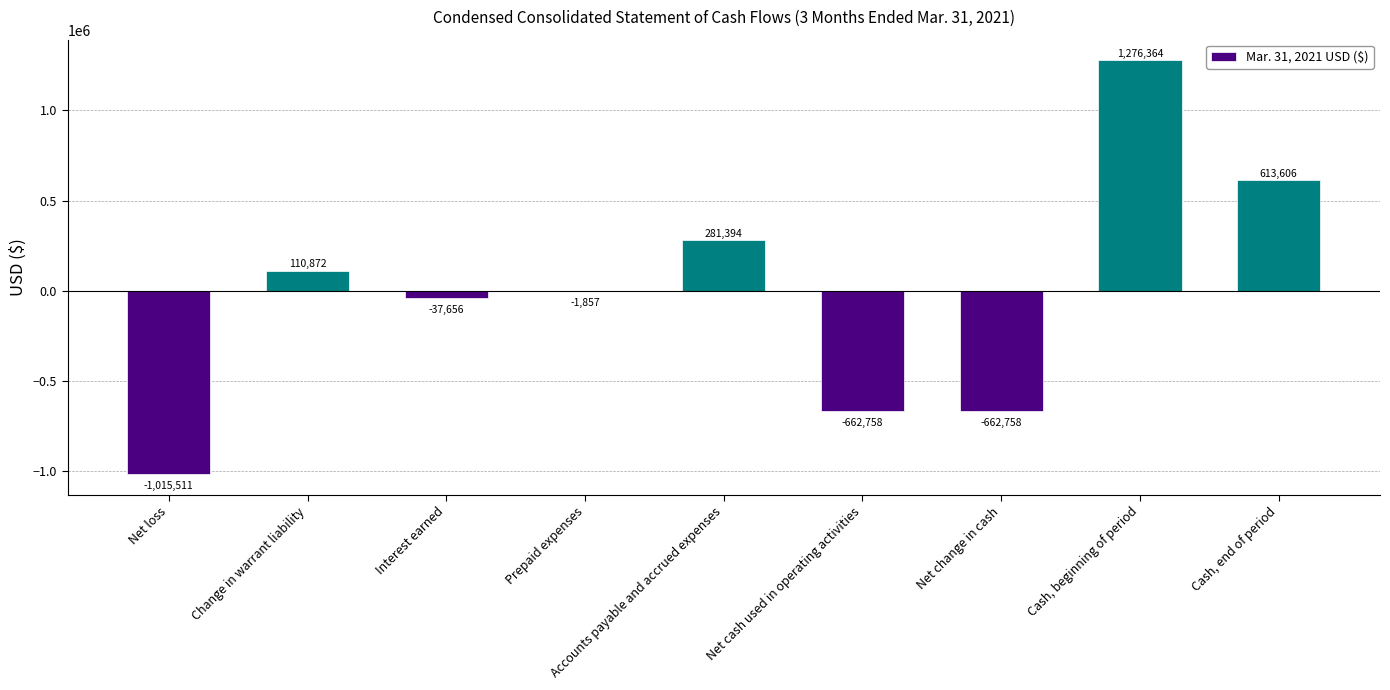

What is the sum of the values at Cash, beginning of period and Net change in cash?

613606